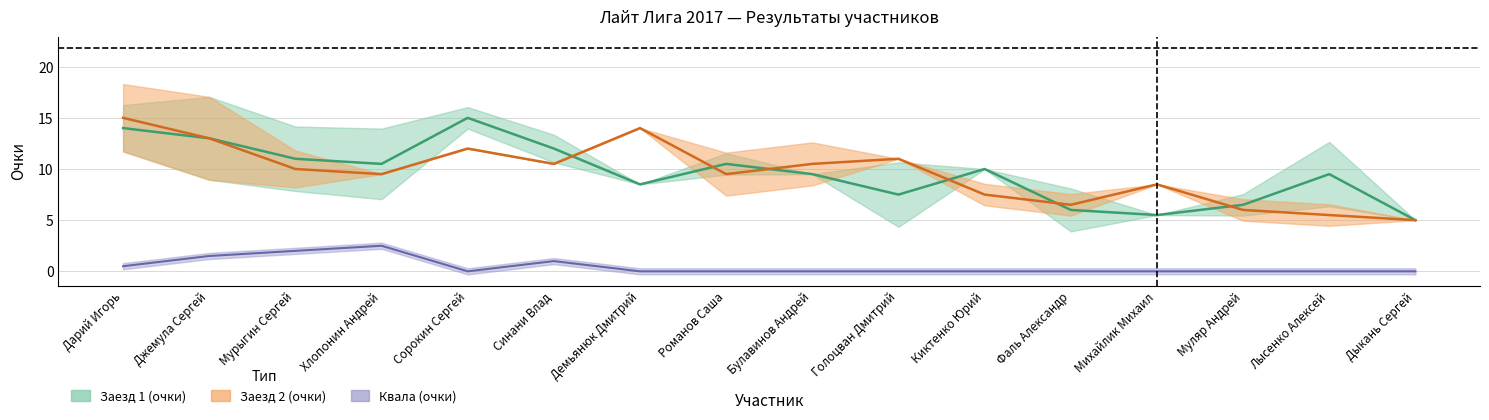

True or false: Квала очки and Заезд2 очки cross at least once.

False